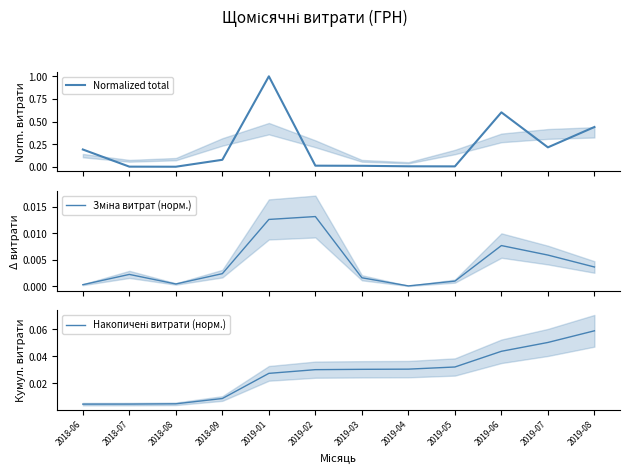

Reading right to left, list all the values displayed in this chart.

Normalized total: 0.4	0.2	0.6	0.0	0.0	0.0	0.0	1.0	0.1	0.0	0.0	0.2
Зміна витрат (норм.): 0.0	0.0	0.0	0.0	0.0	0.0	0.0	0.0	0.0	0.0	0.0	0.0
Накопичені витрати (норм.): 0.1	0.1	0.0	0.0	0.0	0.0	0.0	0.0	0.0	0.0	0.0	0.0